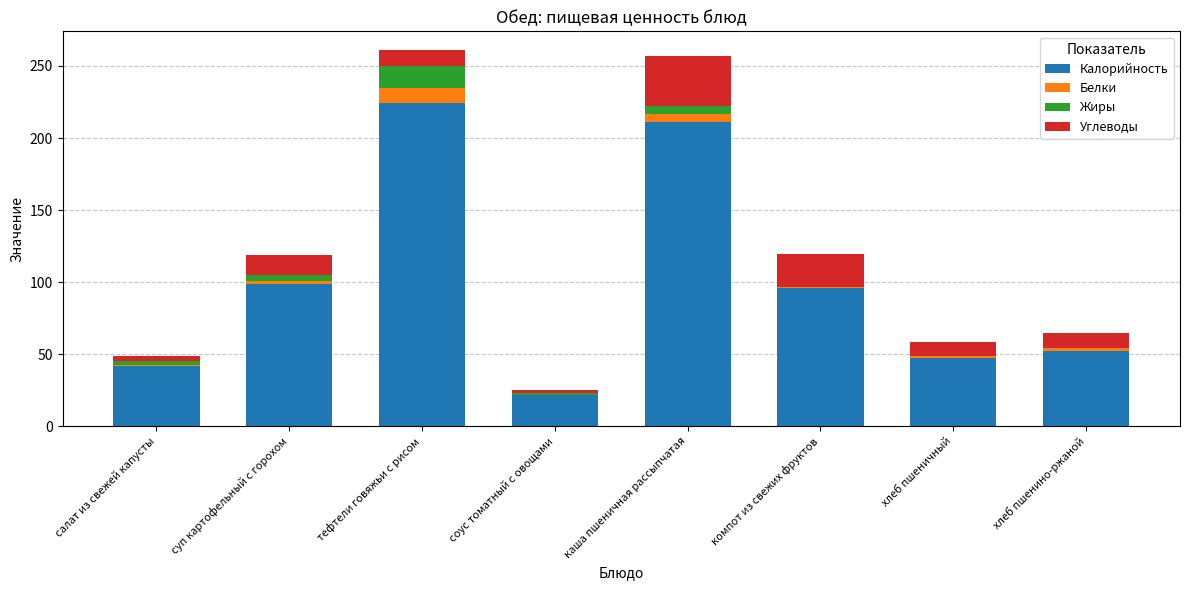

At which label does Калорийность reach its peak?

тефтели говяжьи с рисом